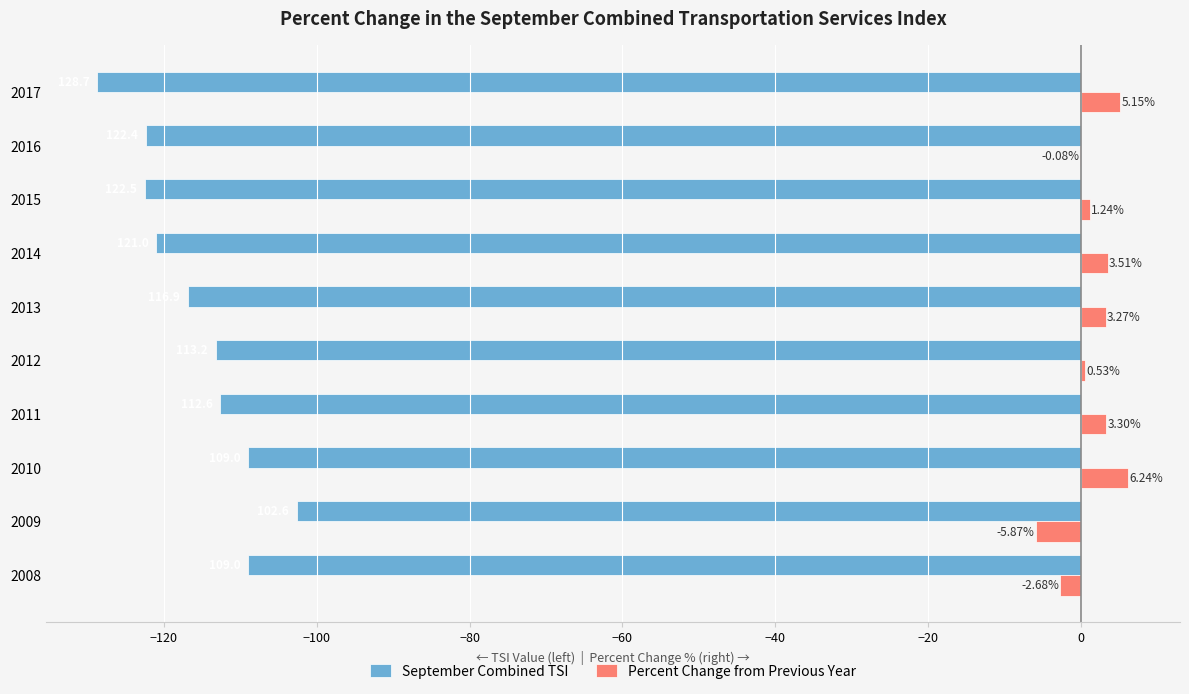

How many categories are shown in the chart?

10